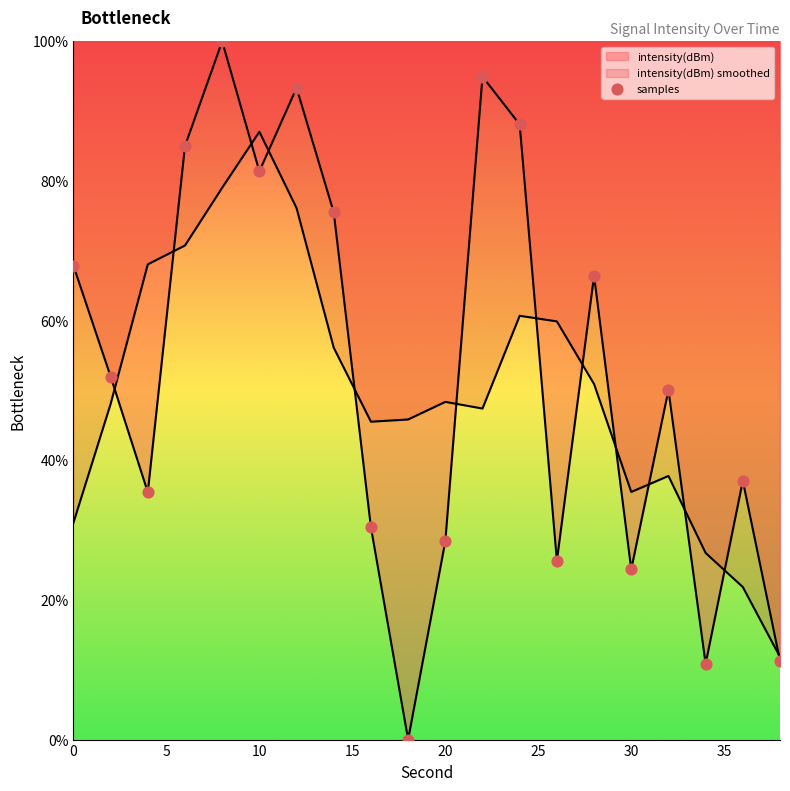

Between 0 and 10, which is larger?

10